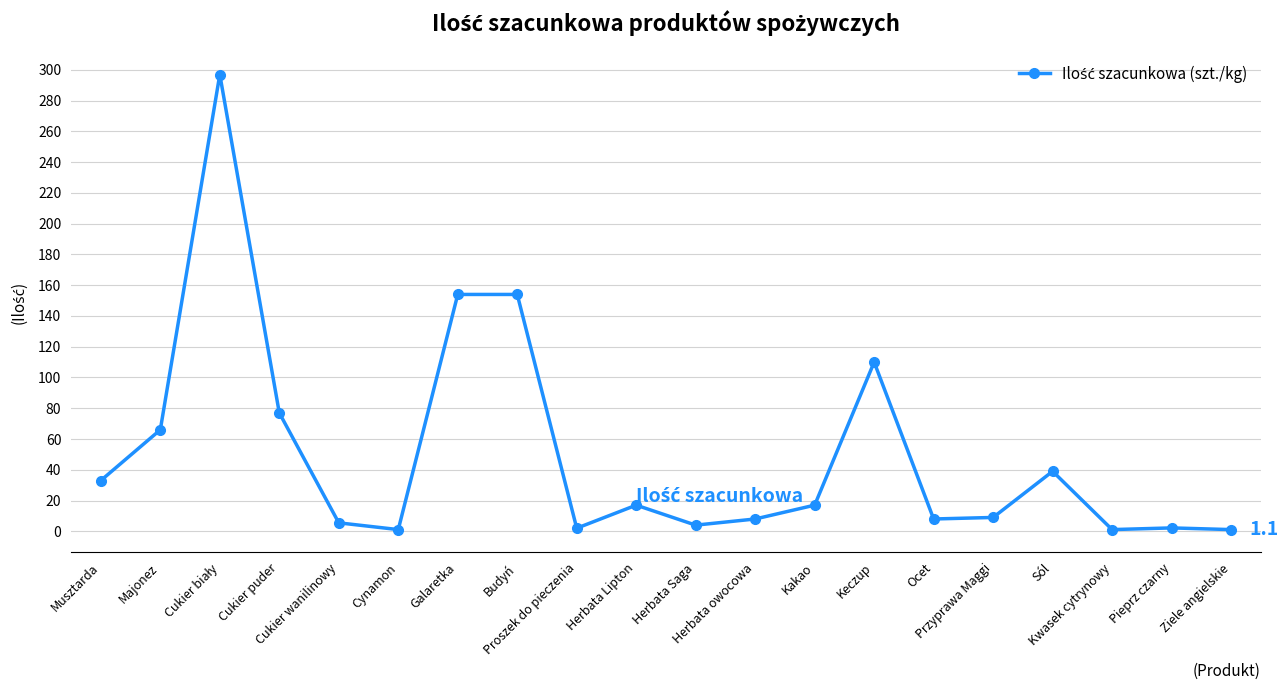

What is the difference between the maximum and second lowest values?

295.9